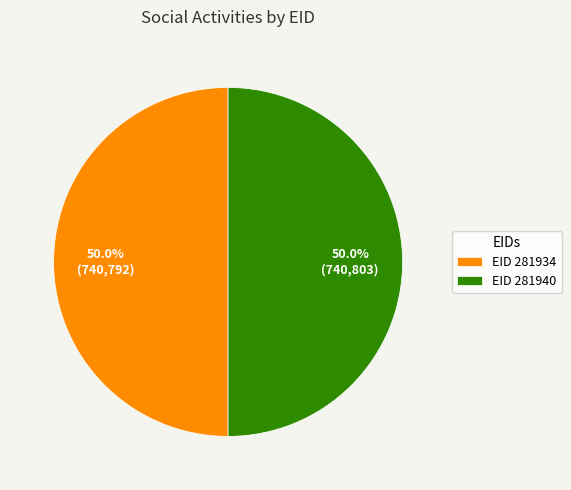

How many segments does this pie chart have?

2